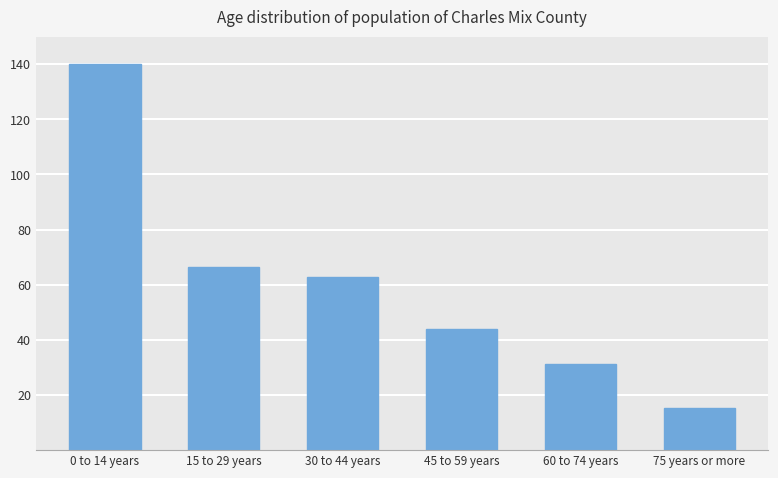

What is the difference between the maximum and second lowest values?

108.7